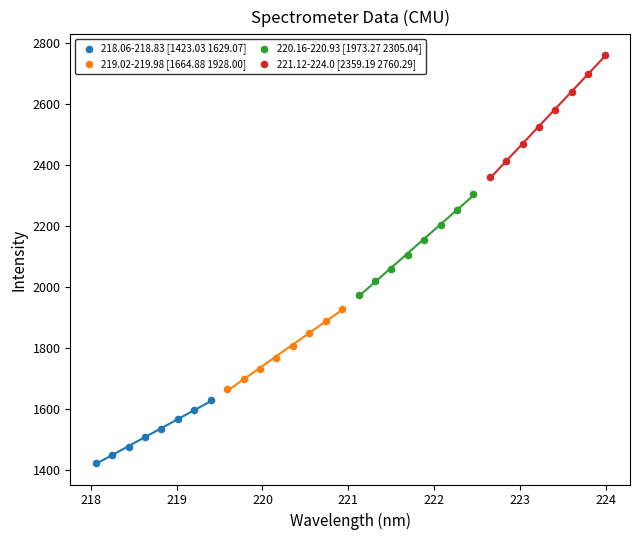

Which series contains the highest Y value?

221.12-224.0 [2359.19 2760.29]